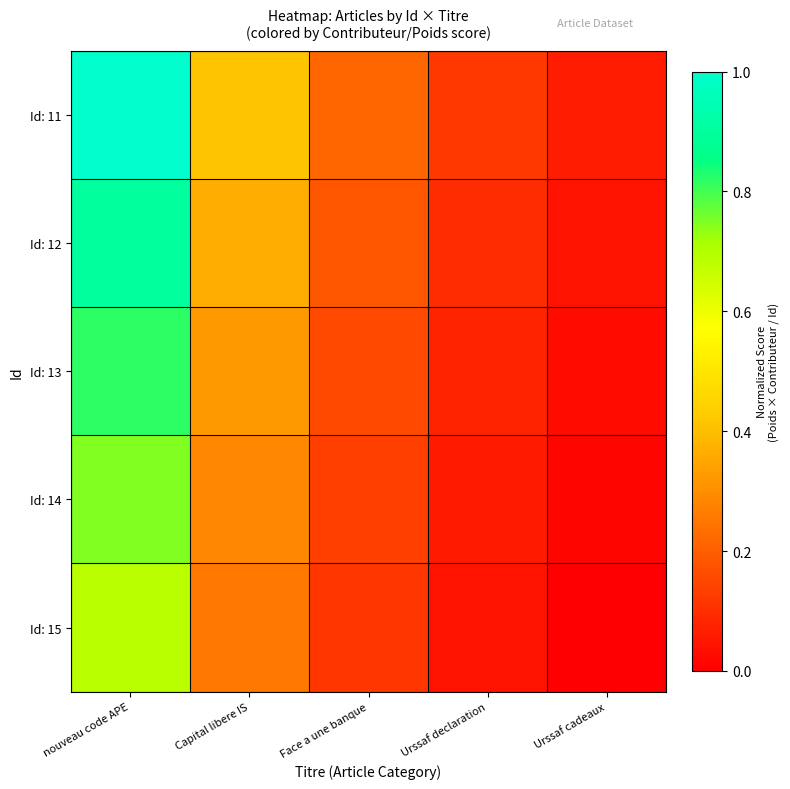

Reading left to right, what are all the values shown in this chart?

Id: 11: nouveau code APE=1.0	Capital libere IS=0.4	Face a une banque=0.2	Urssaf declaration=0.1	Urssaf cadeaux=0.1
Id: 12: nouveau code APE=0.9	Capital libere IS=0.4	Face a une banque=0.2	Urssaf declaration=0.1	Urssaf cadeaux=0.0
Id: 13: nouveau code APE=0.8	Capital libere IS=0.3	Face a une banque=0.2	Urssaf declaration=0.1	Urssaf cadeaux=0.0
Id: 14: nouveau code APE=0.7	Capital libere IS=0.3	Face a une banque=0.1	Urssaf declaration=0.1	Urssaf cadeaux=0.0
Id: 15: nouveau code APE=0.7	Capital libere IS=0.3	Face a une banque=0.1	Urssaf declaration=0.0	Urssaf cadeaux=0.0